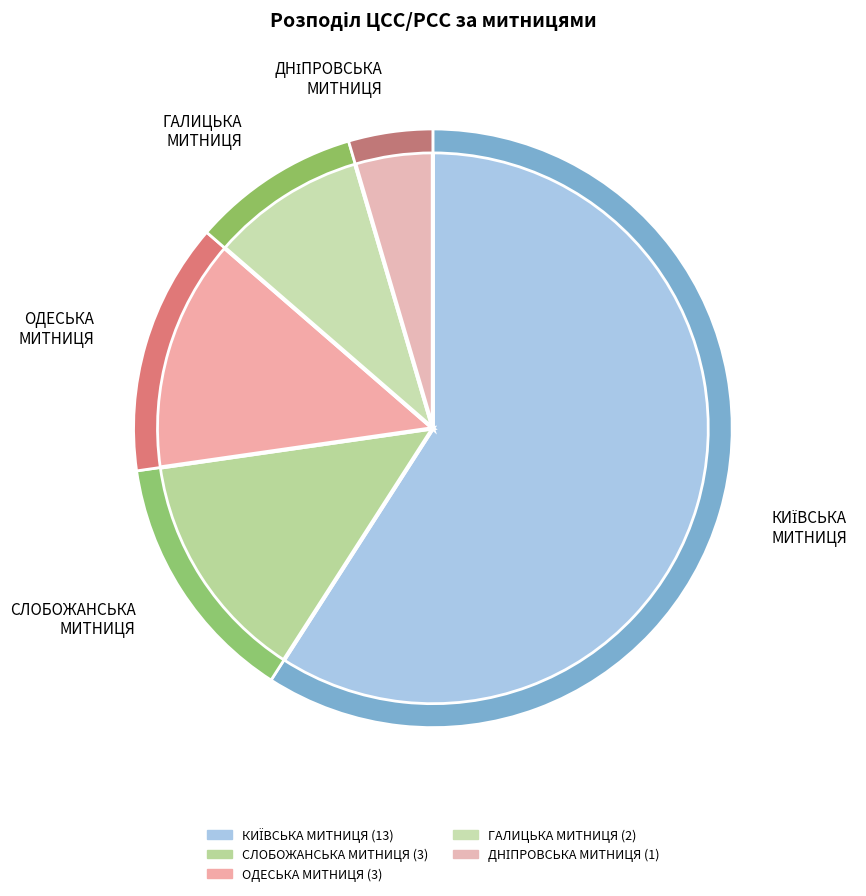

True or false: ОДЕСЬКА МИТНИЦЯ accounts for 20% of the total.

False